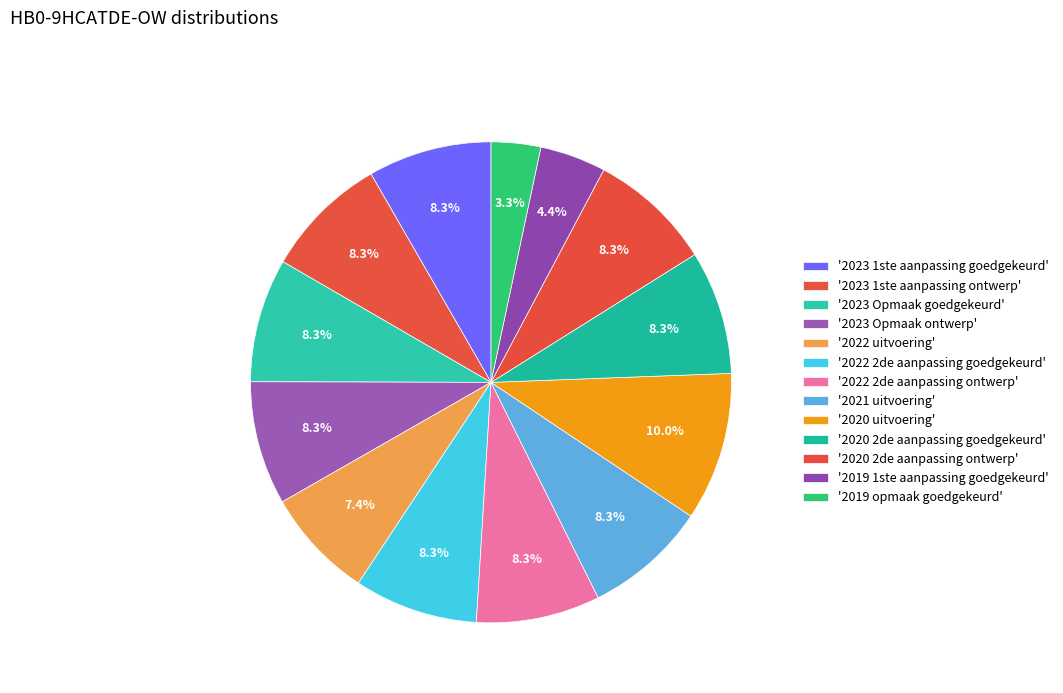

What is the smallest slice in the pie chart?

2019 opmaak goedgekeurd